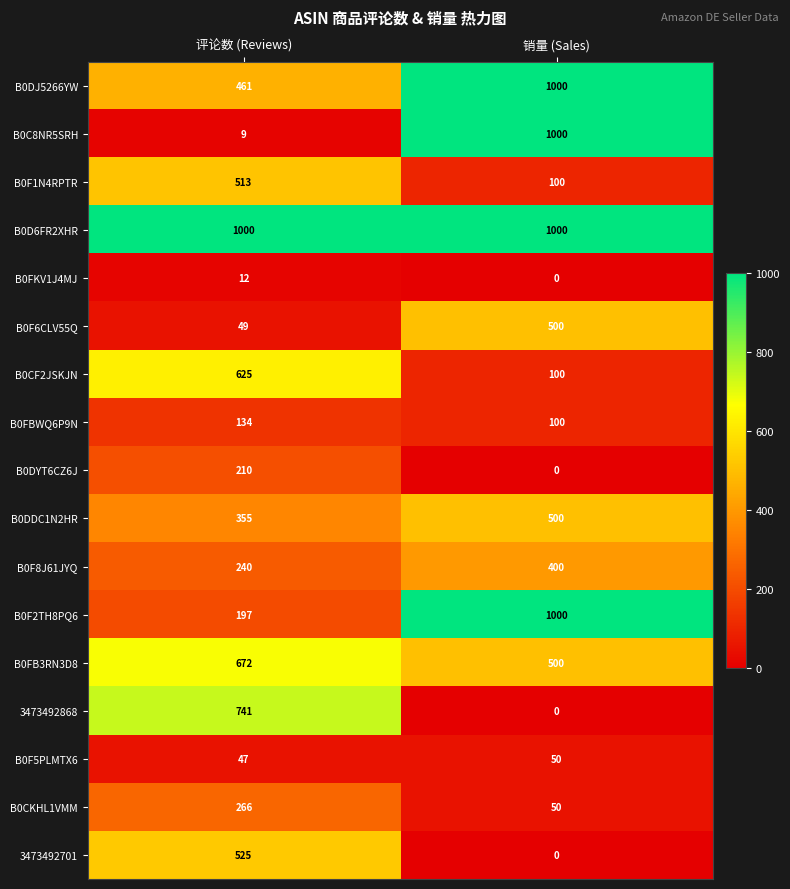

What is the approximate value of B0C8NR5SRH at 销量 (Sales)?

1000